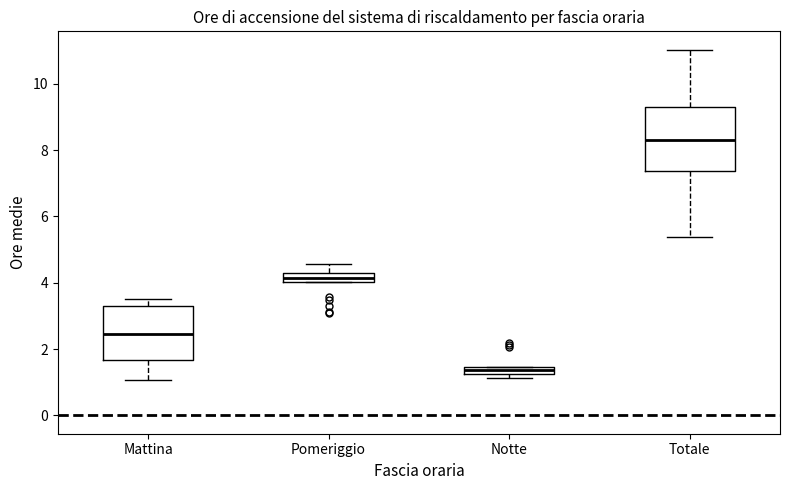

Which box has the highest median line?

Totale